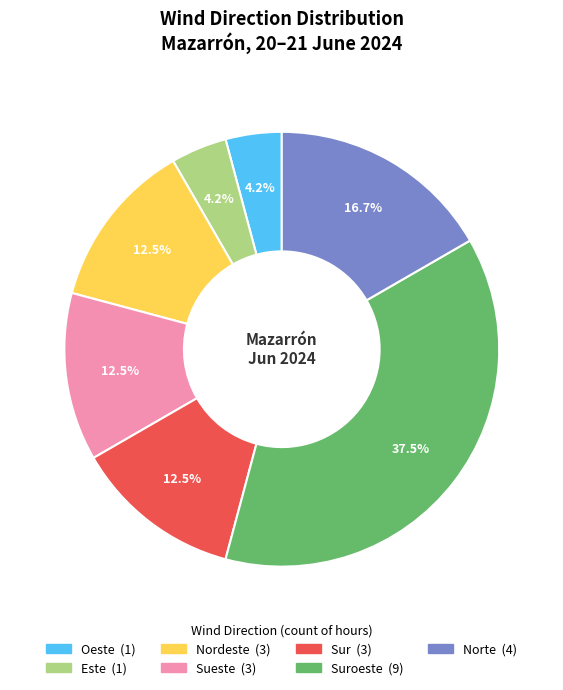

To the nearest percent, what is the average slice percentage?

14%